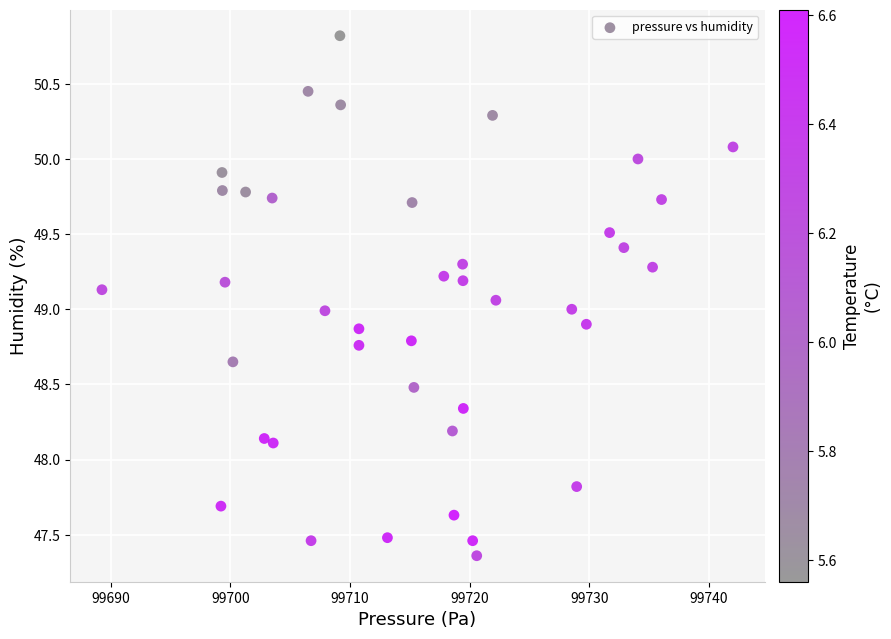

What is the range of X values (max minus min)?

52.7